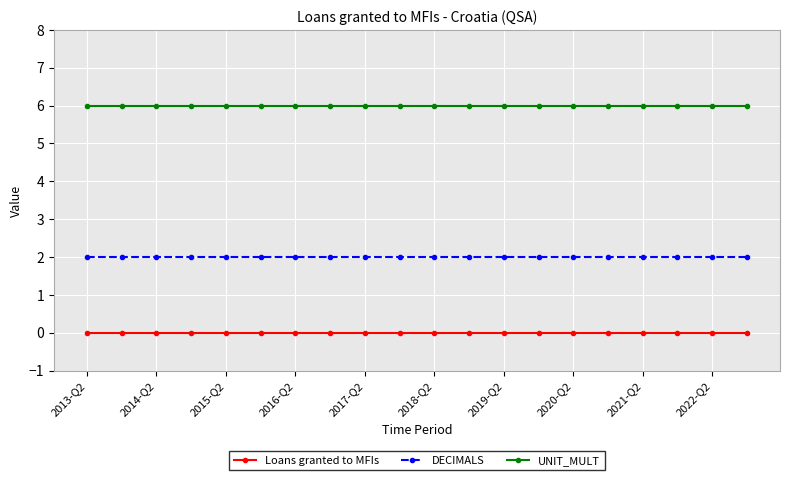

Which series has the largest total across all categories?

UNIT_MULT